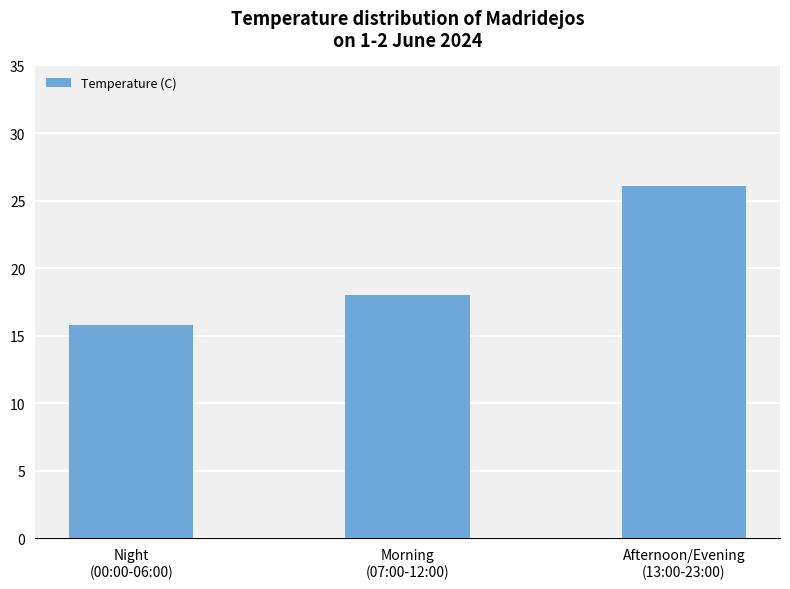

What is the change in value from Night
(00:00-06:00) to Afternoon/Evening
(13:00-23:00)?

+10.3